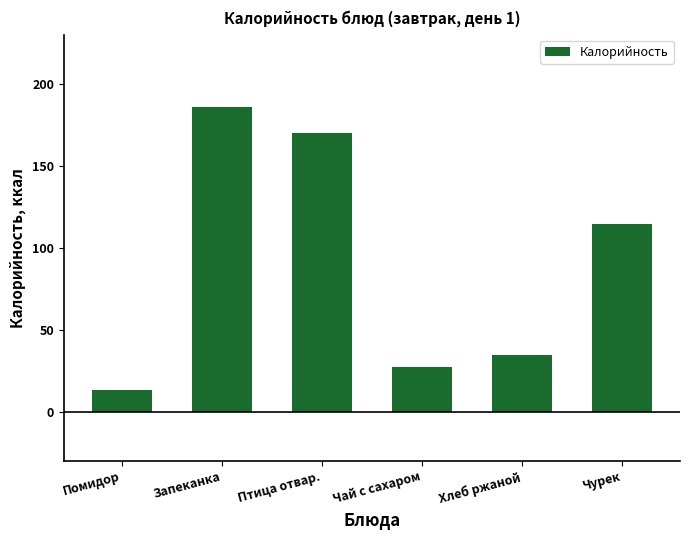

At which label does the data first exceed 114?

Запеканка